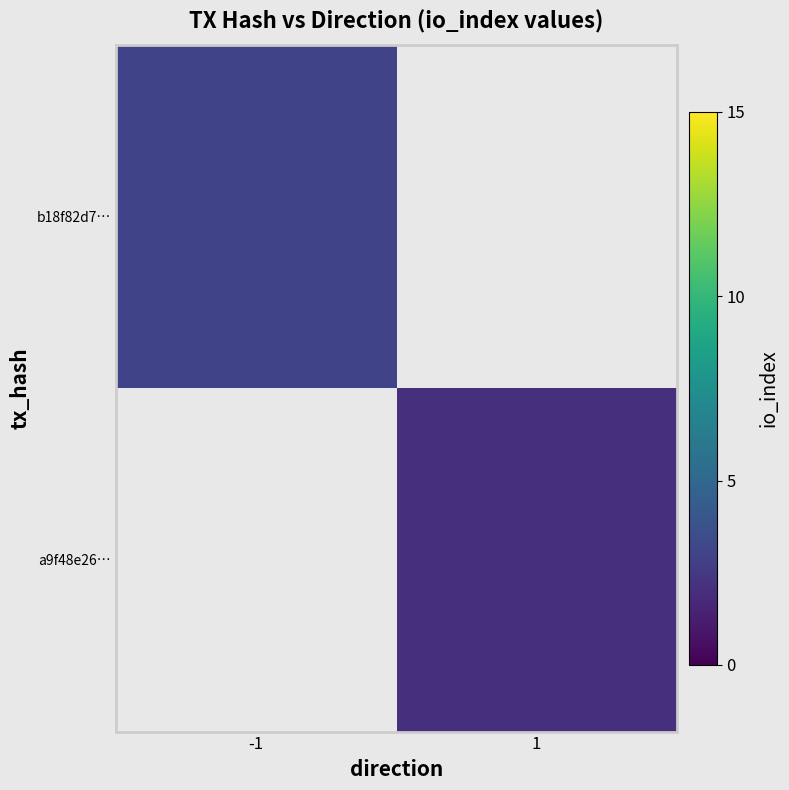

Is it true that a9f48e26… equals 3.1 at 1?

False